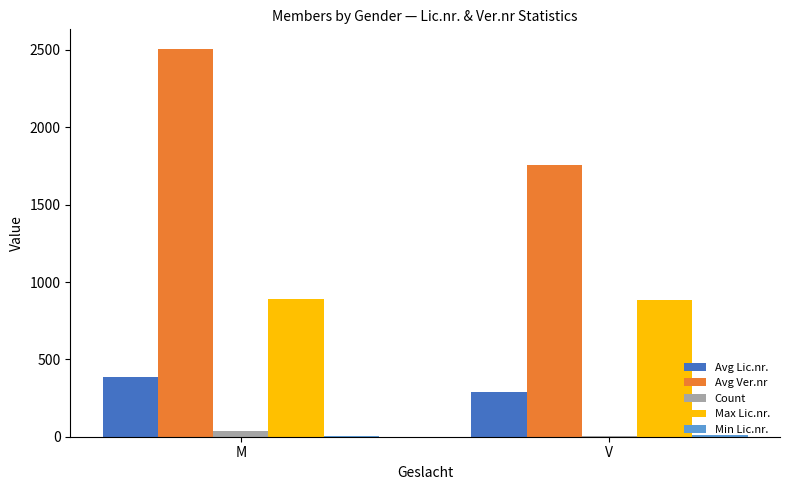

The value of Avg Lic.nr. at M is 596.2. True or false?

False